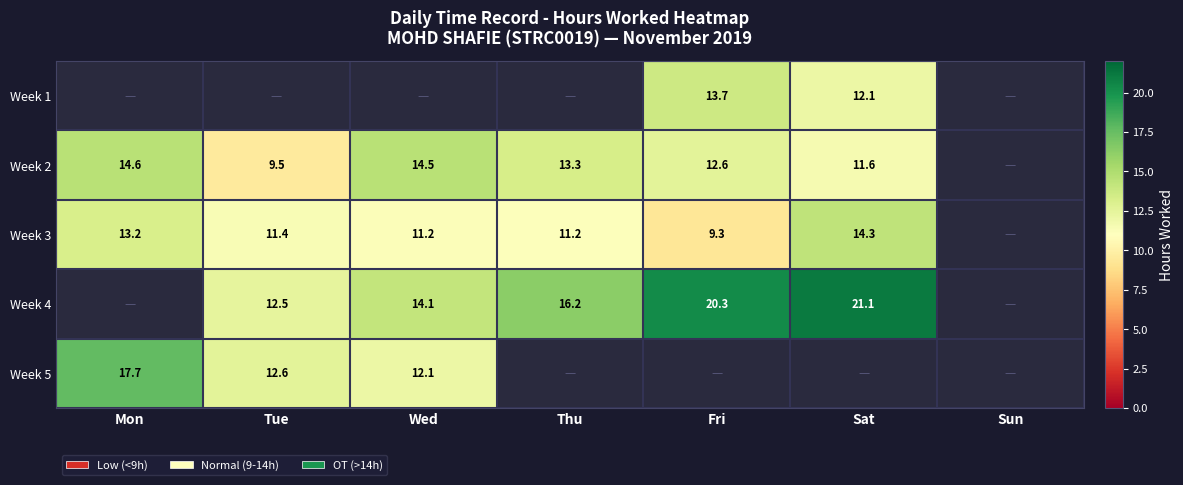

The Week 3 series shows 4.1 at Mon. True or false?

False